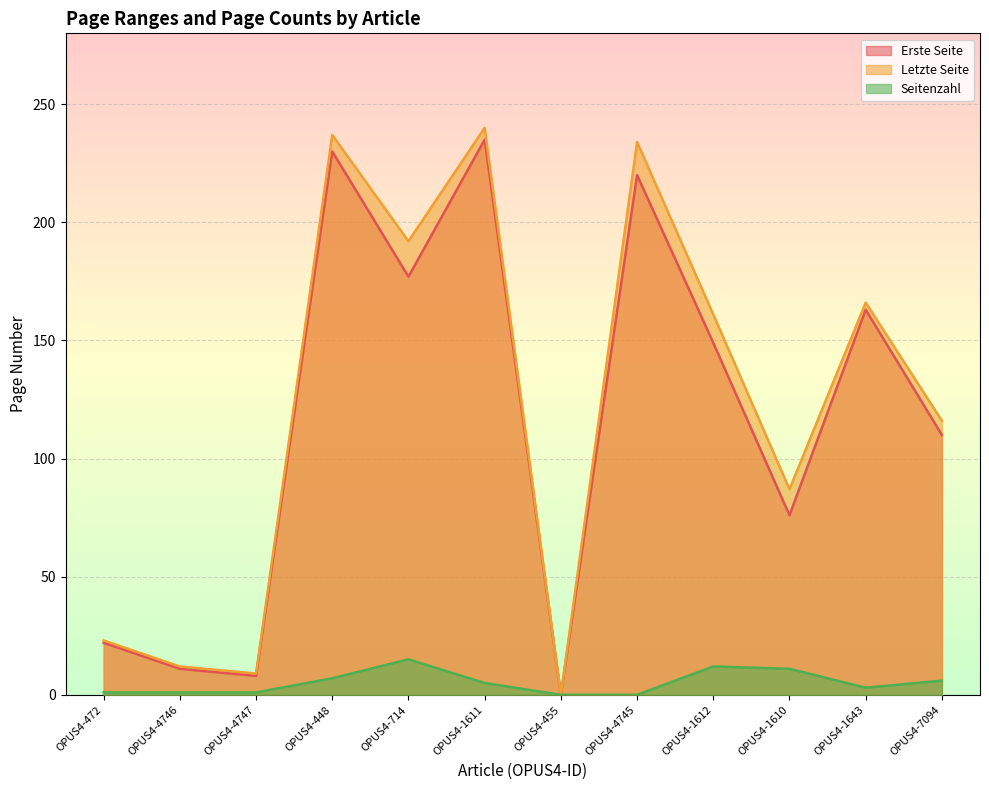

True or false: Seitenzahl and Letzte Seite cross at least once.

False